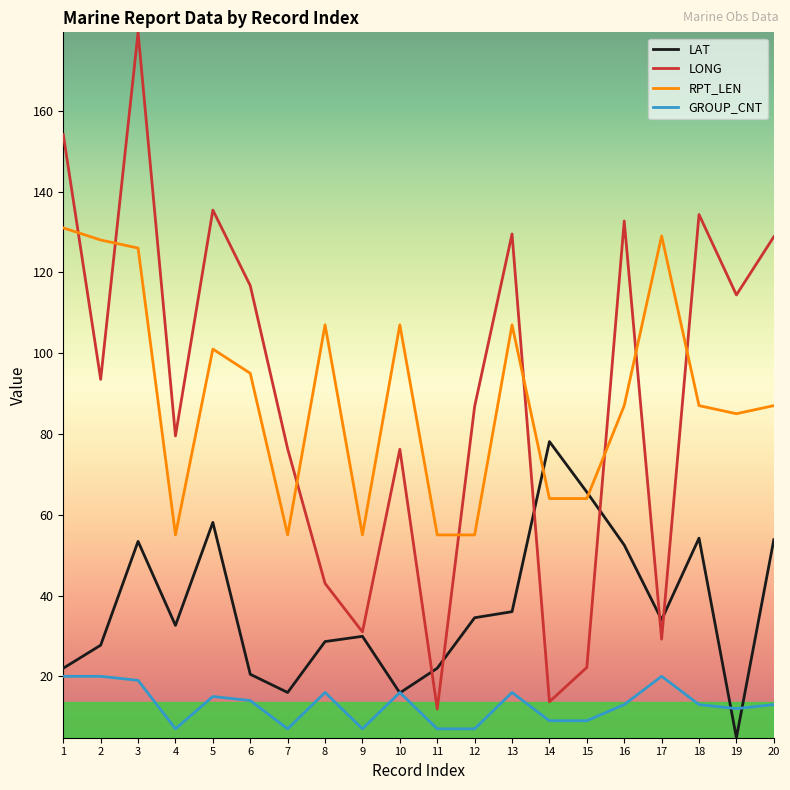

Which series has the largest range (max minus min)?

LONG